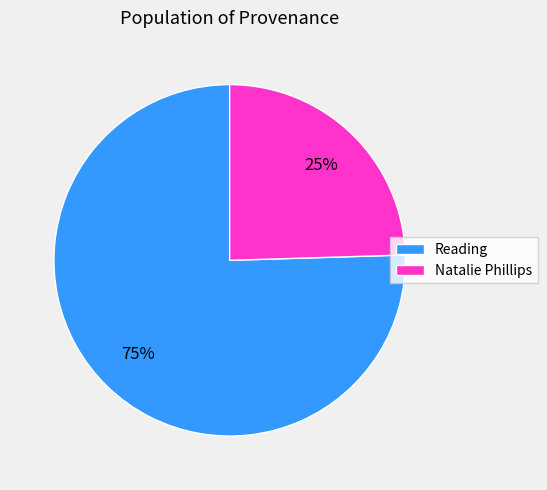

To the nearest percent, what is the average slice percentage?

50%